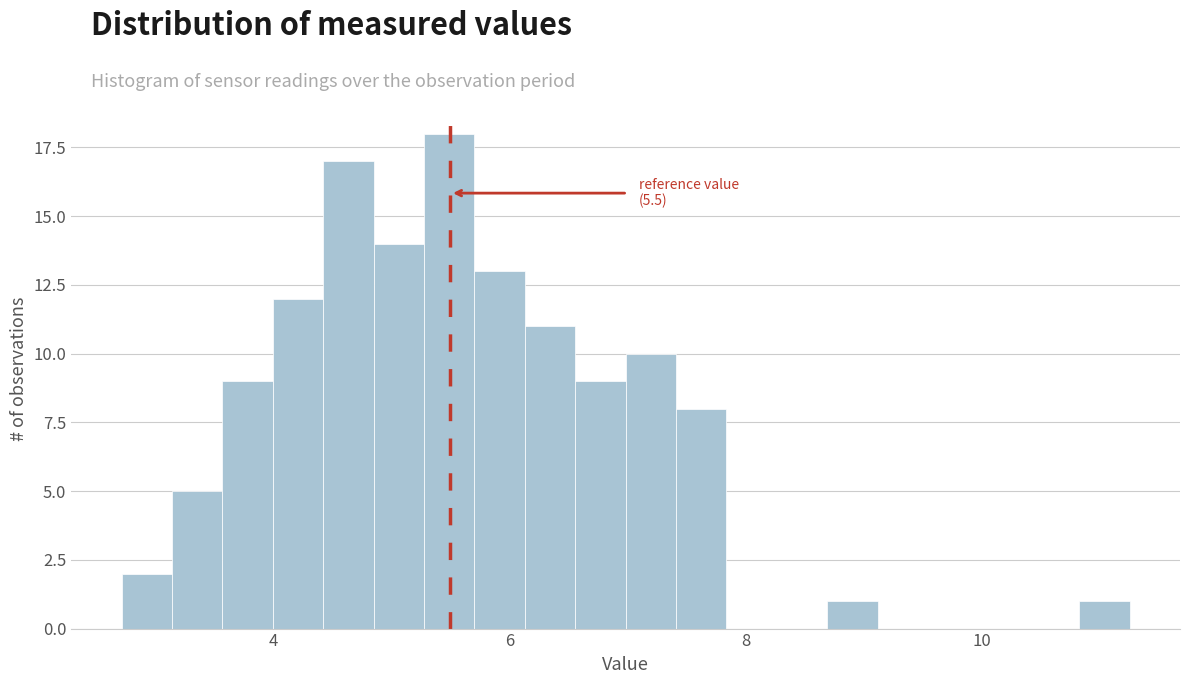

Around what value on the x-axis is the tallest bar? Give the approximate position of its centre, as read against the axis.

5.4